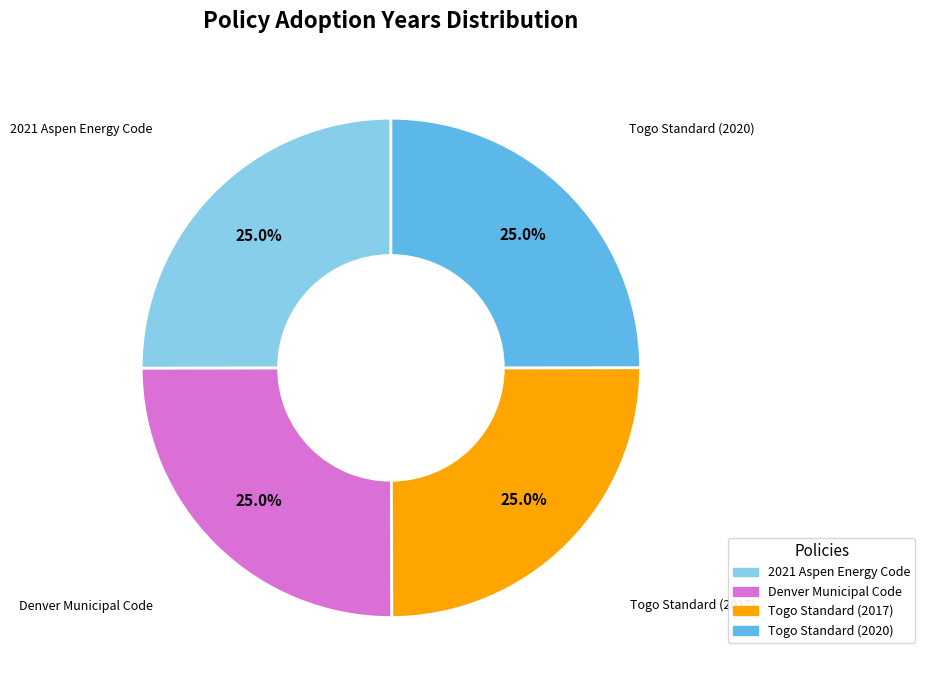

Is there a majority slice in this chart?

No